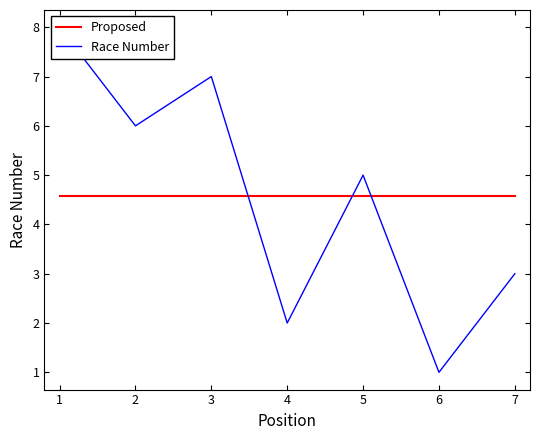

True or false: Proposed has more than 0 points higher than both neighbors.

False